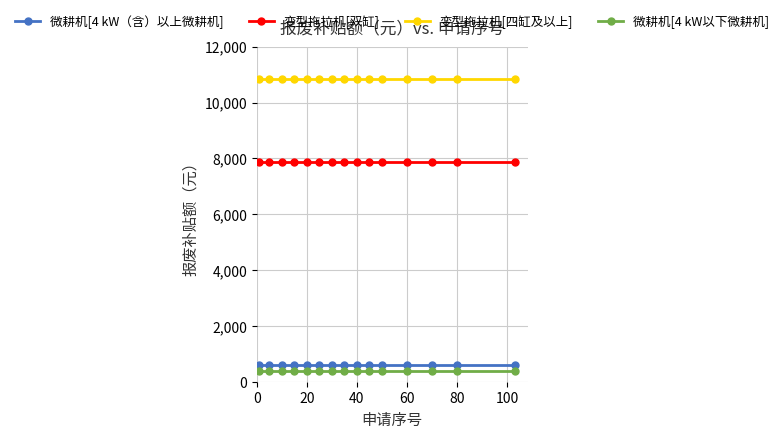

True or false: 微耕机[4 kW（含）以上微耕机] and 变型拖拉机[双缸] cross at least once.

False